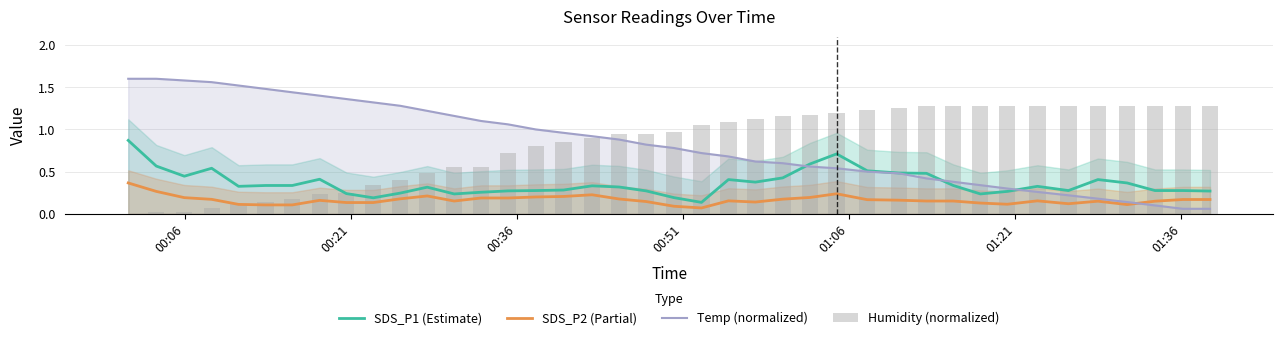

True or false: SDS_P2 (Partial) and SDS_P1 (Estimate) intersect in this chart.

False